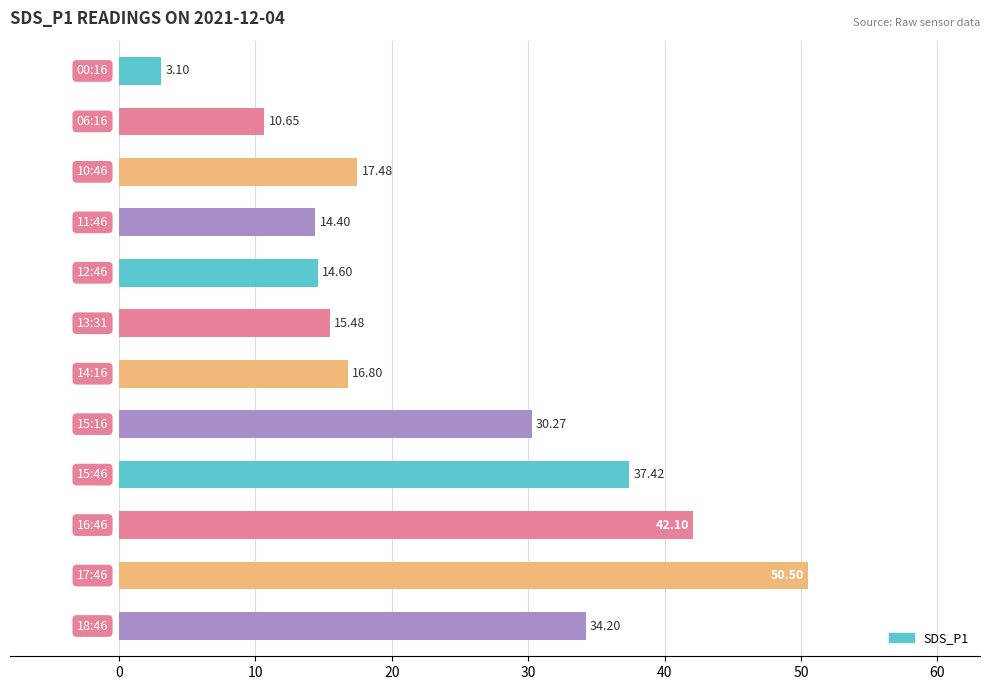

How many distinct data groups are displayed?

1